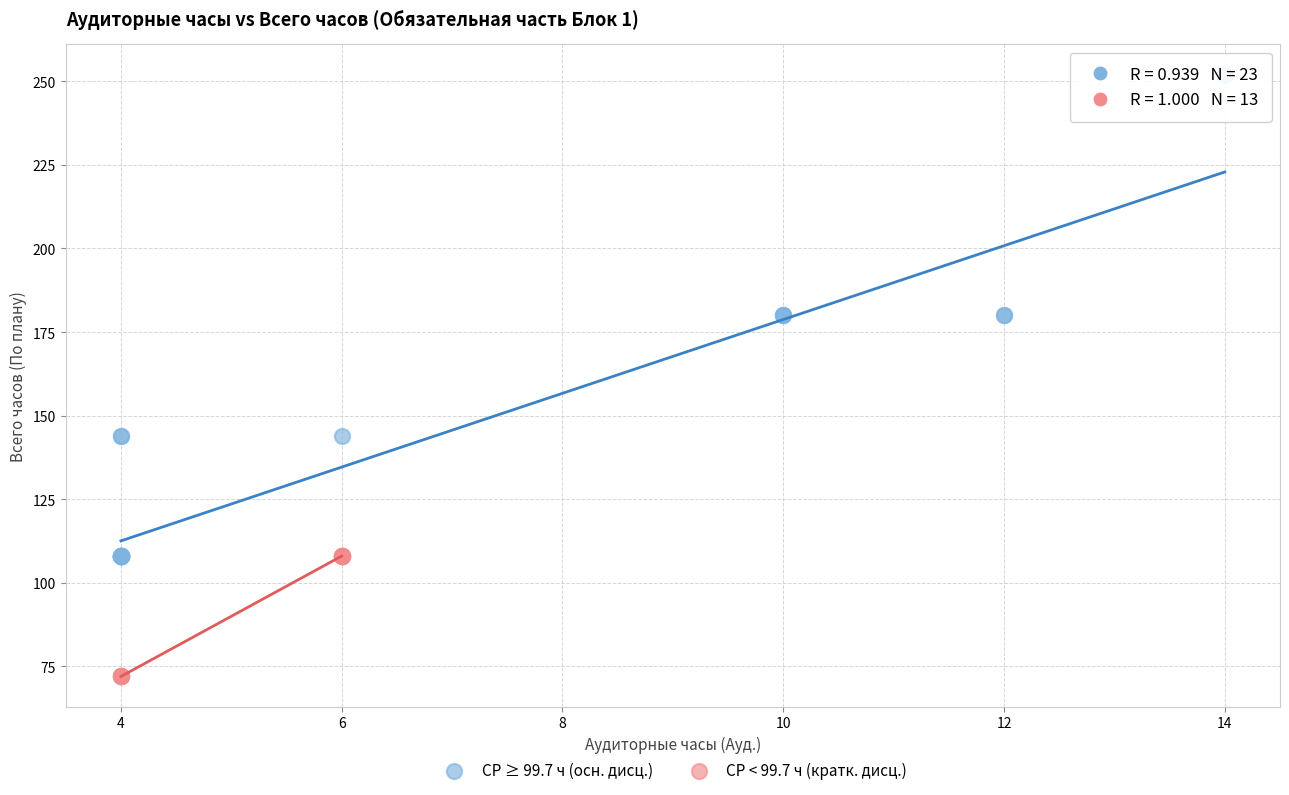

Which series reaches the maximum Y coordinate?

СР ≥ 99.7 ч (осн. дисц.)